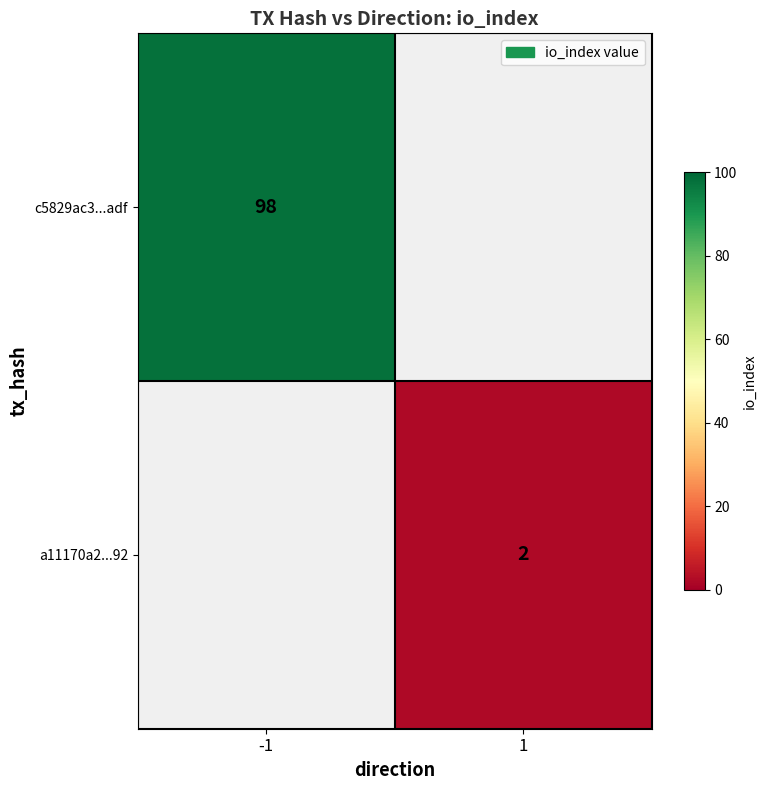

Is the value of a11170a2...92 at 1 greater than the value of c5829ac3...adf at -1?

No